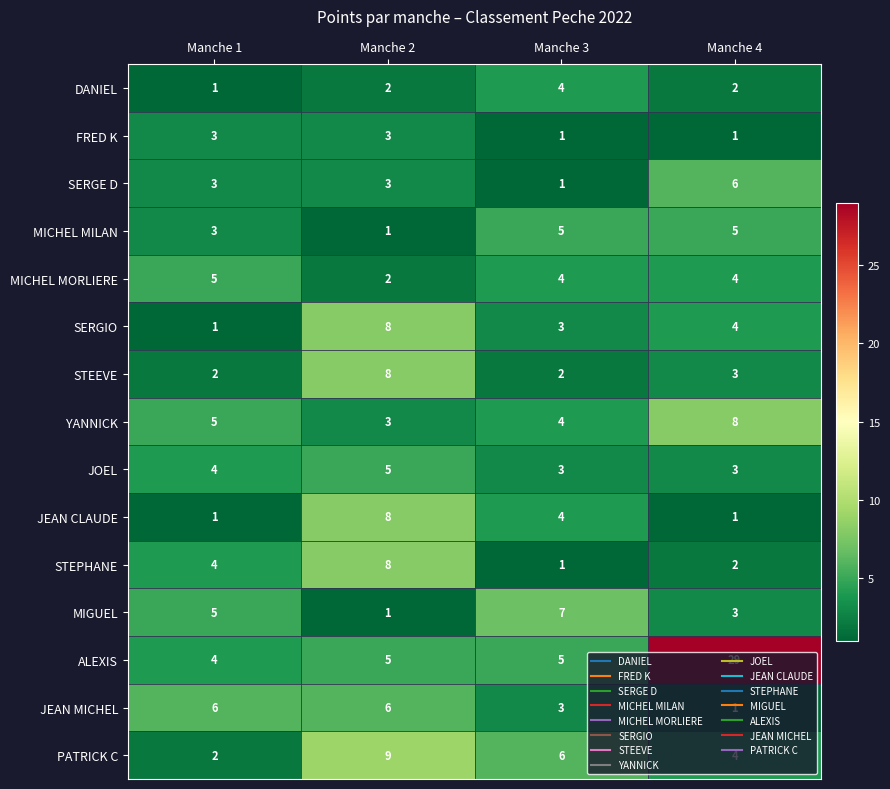

True or false: STEEVE has a value of 8 at Manche 2.

True